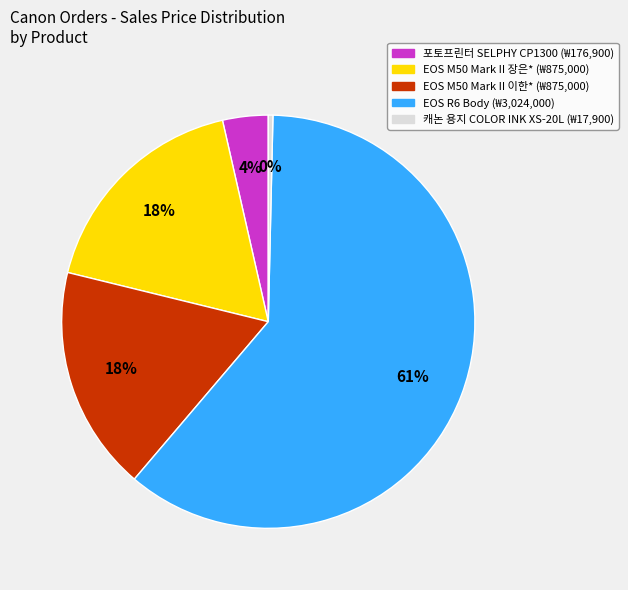

Between EOS R6 Body (₩3,024,000) and EOS M50 Mark II 이한* (₩875,000), which is larger?

EOS R6 Body (₩3,024,000)